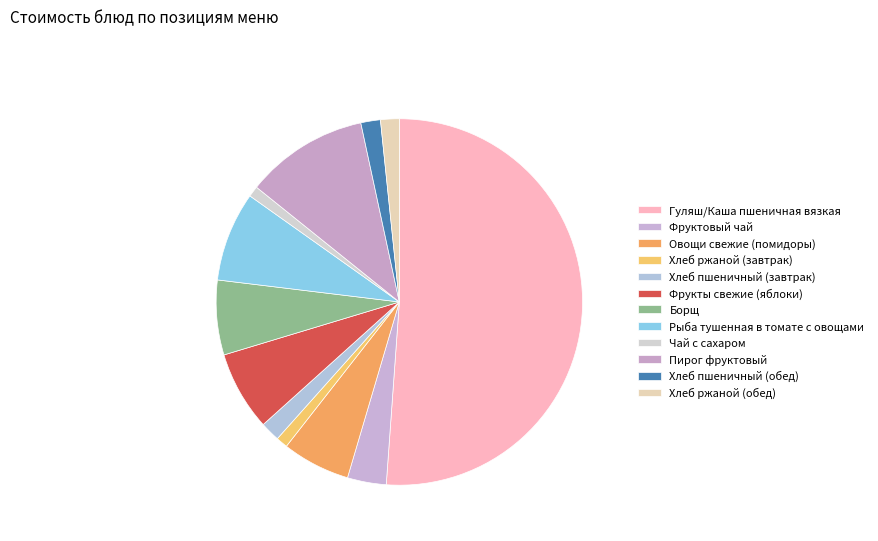

The Гуляш/Каша пшеничная вязкая slice represents 44% of the pie. True or false?

False